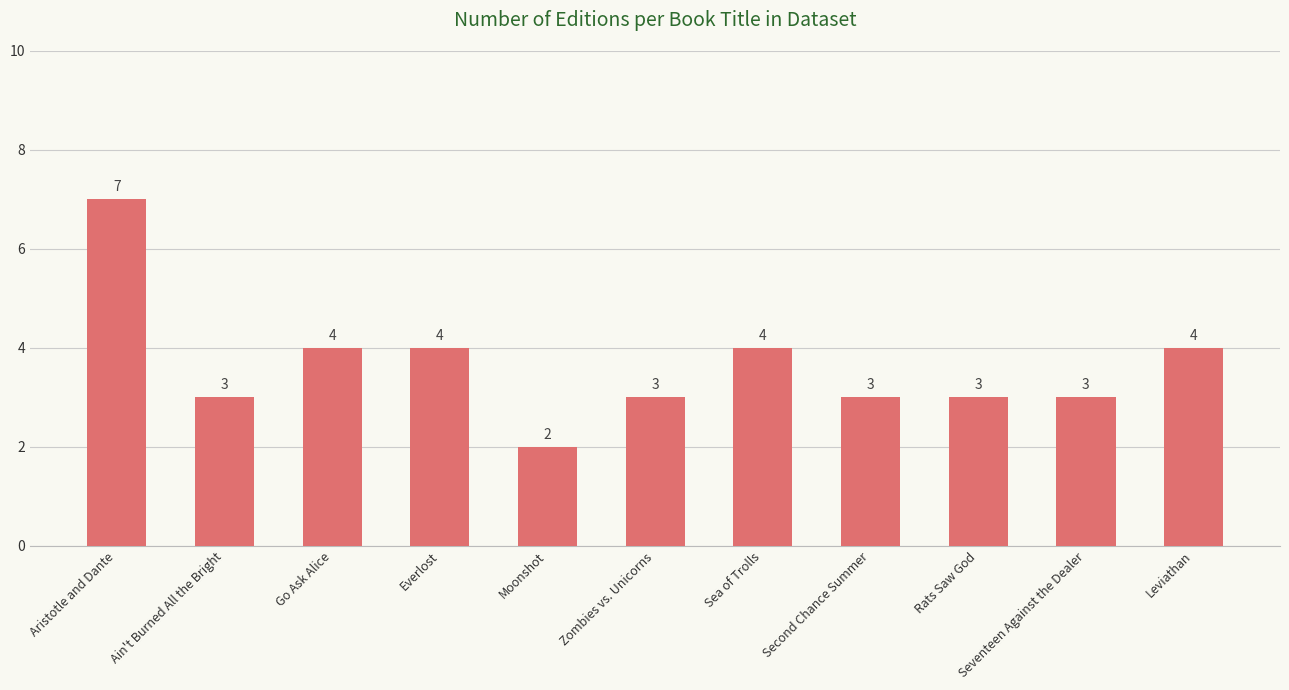

What position from the left is Seventeen Against the Dealer?

10